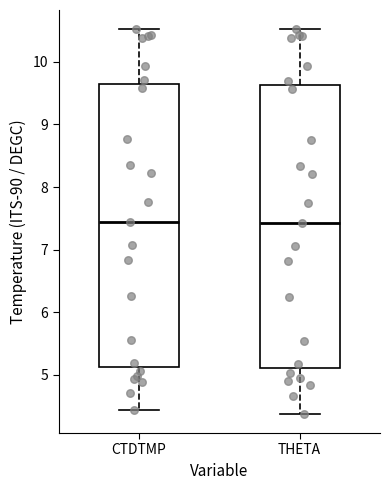

Where is the upper edge of the box for CTDTMP on the y-axis? The values are not printed on the chart, so give them approximately, as read against the axis.

9.6